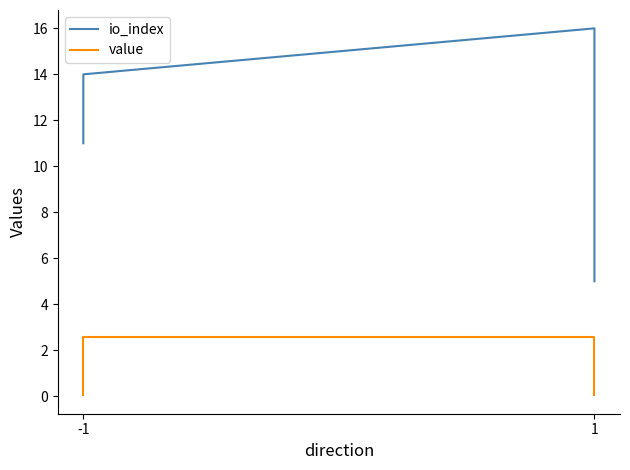

What is the value of the io_index point at the 1st from the left?

11.0